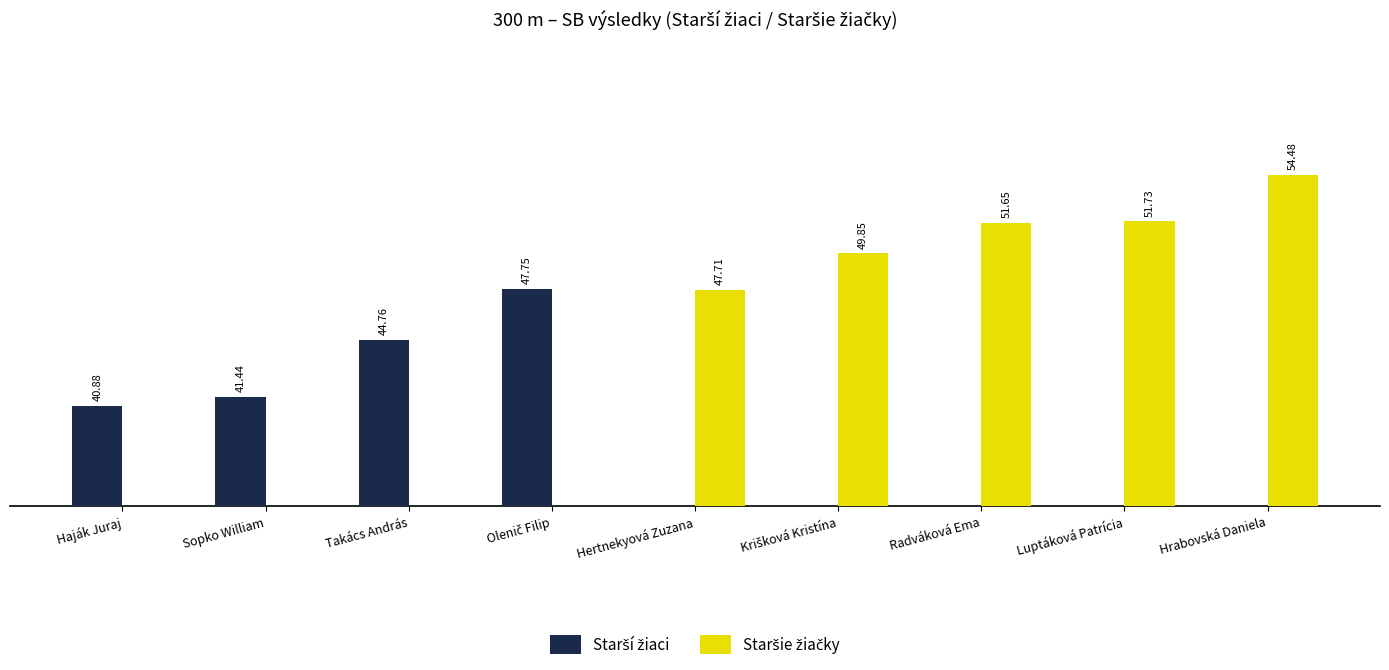

Does the chart contain any negative values?

No